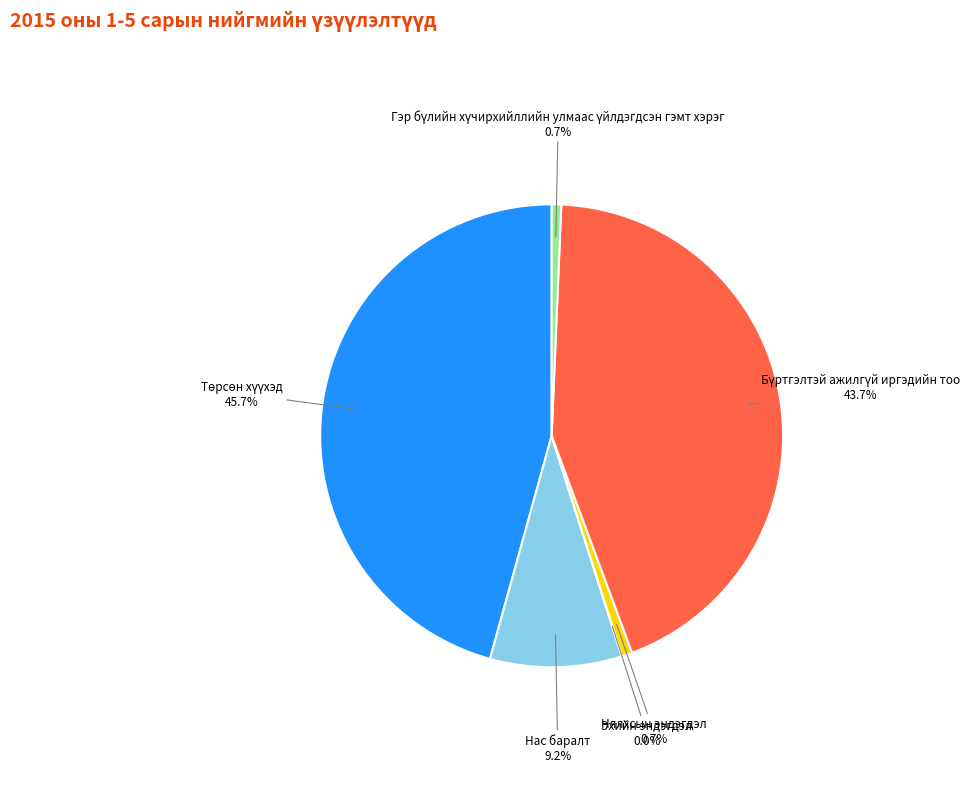

Does any single category account for the majority?

No